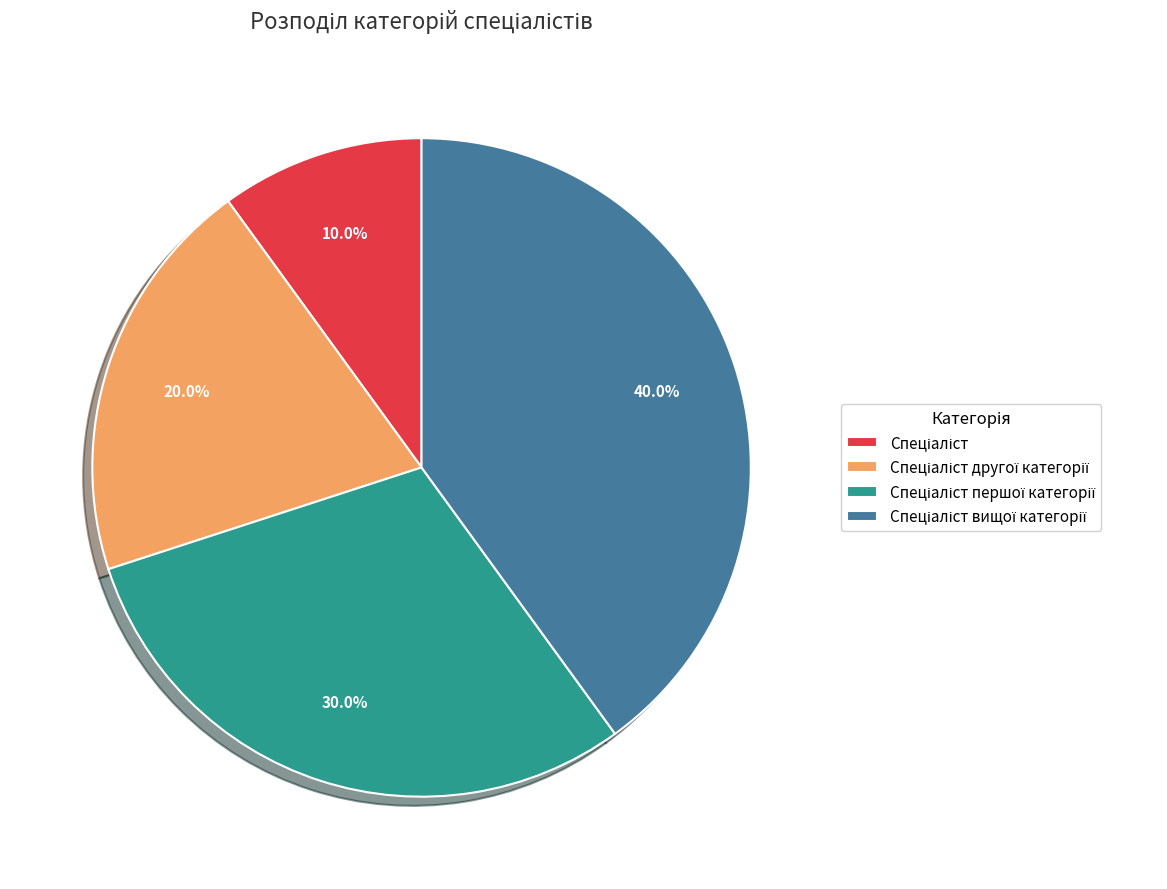

Does any single category account for the majority?

No